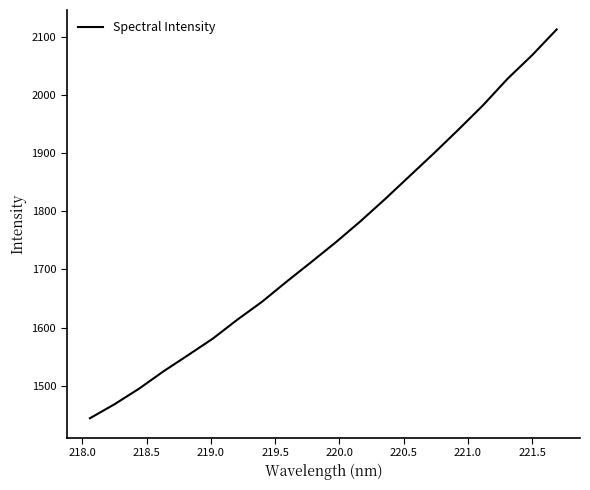

What is the greatest value displayed?

2112.2